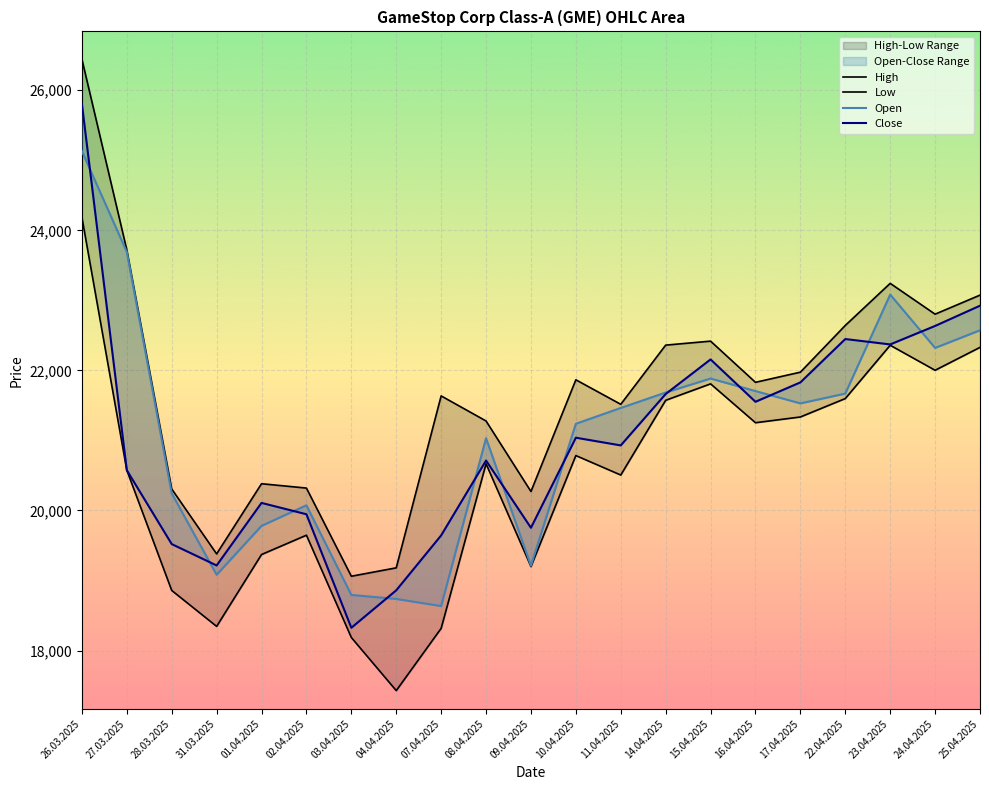

The value of Open at 07.04.2025 is 18635. True or false?

True